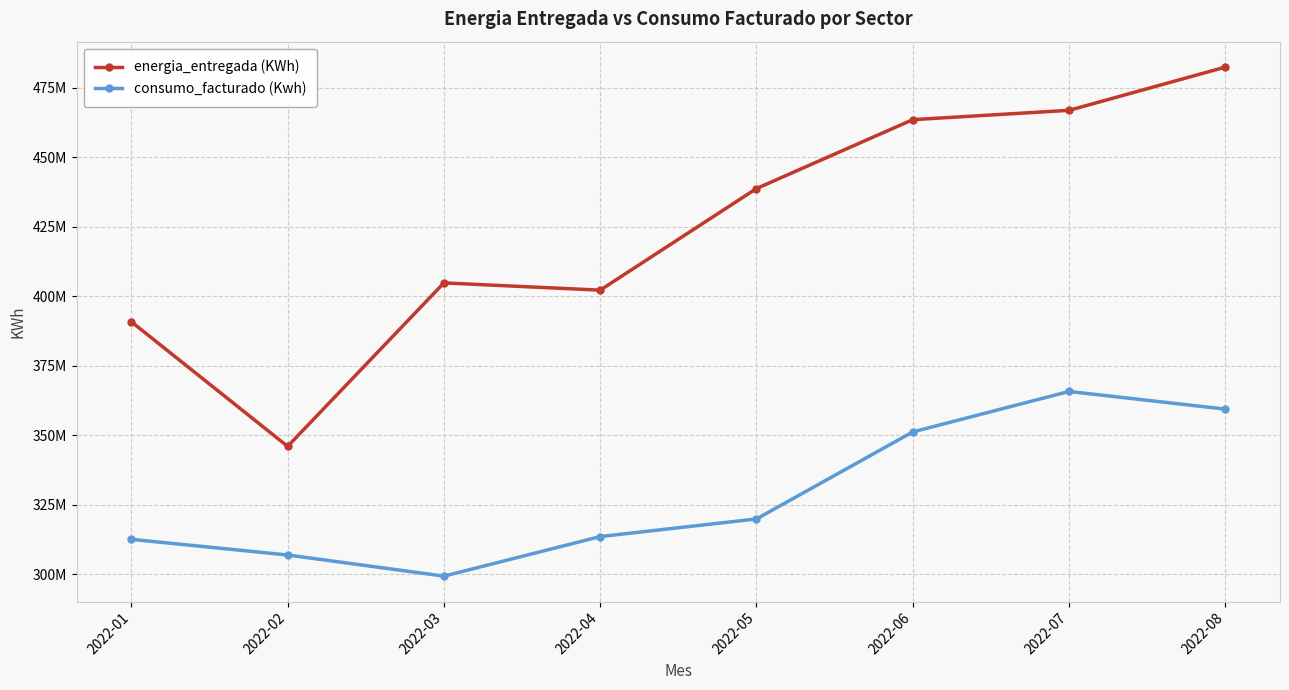

At which category is the sum across all series the highest?

2022-08